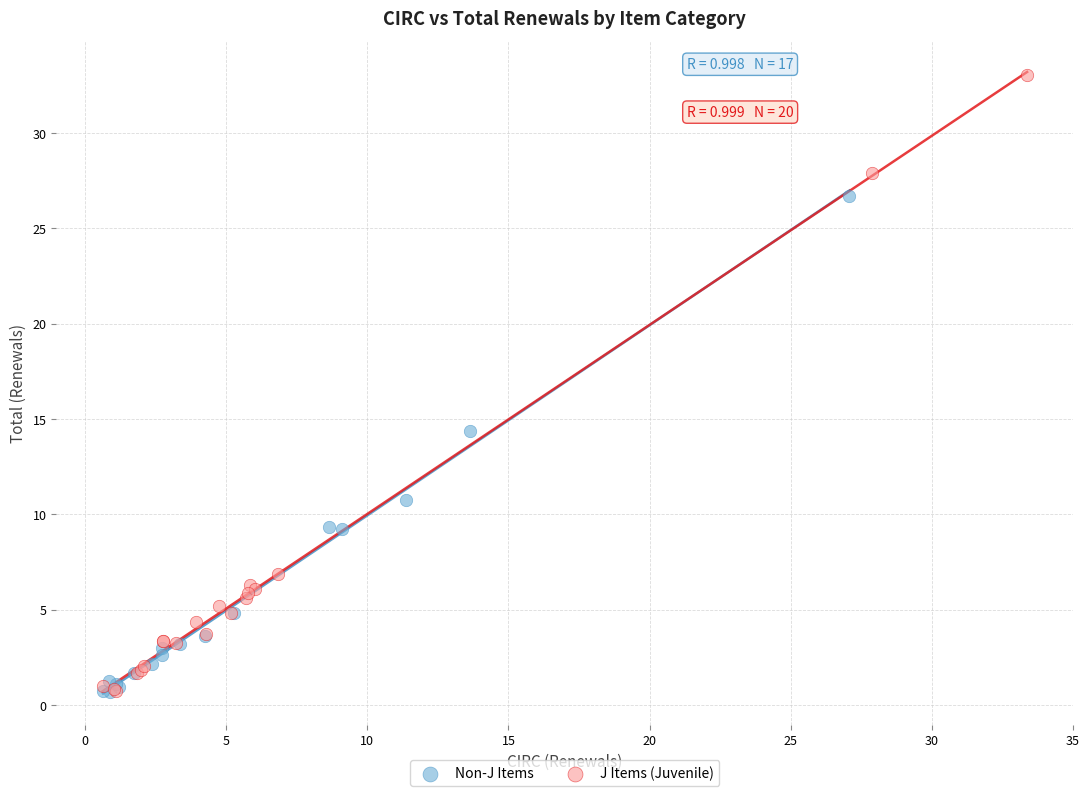

Which series contains the highest Y value?

J Items (Juvenile)